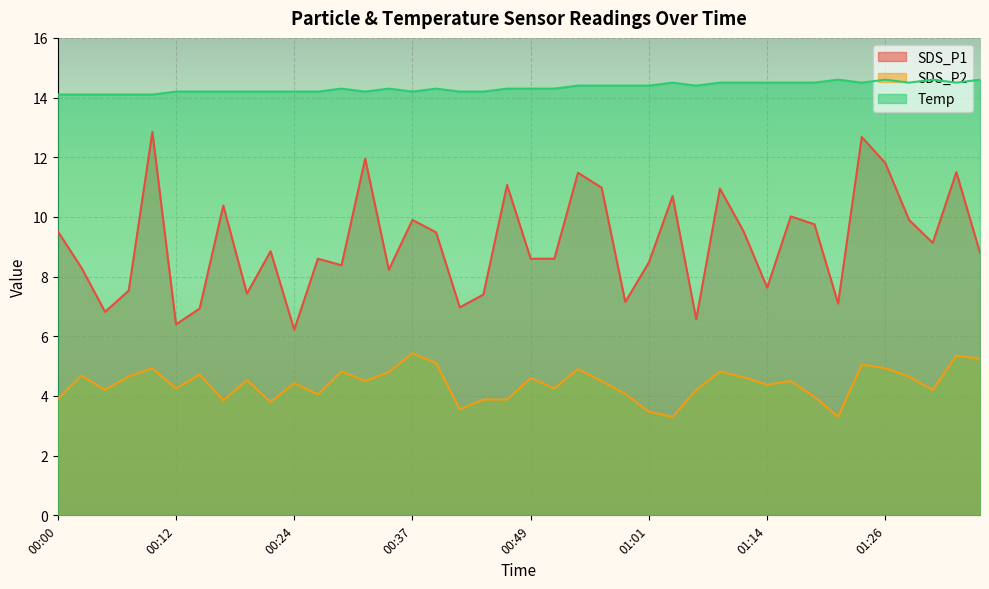

What value does the SDS_P2 series have at 01:06?

4.2